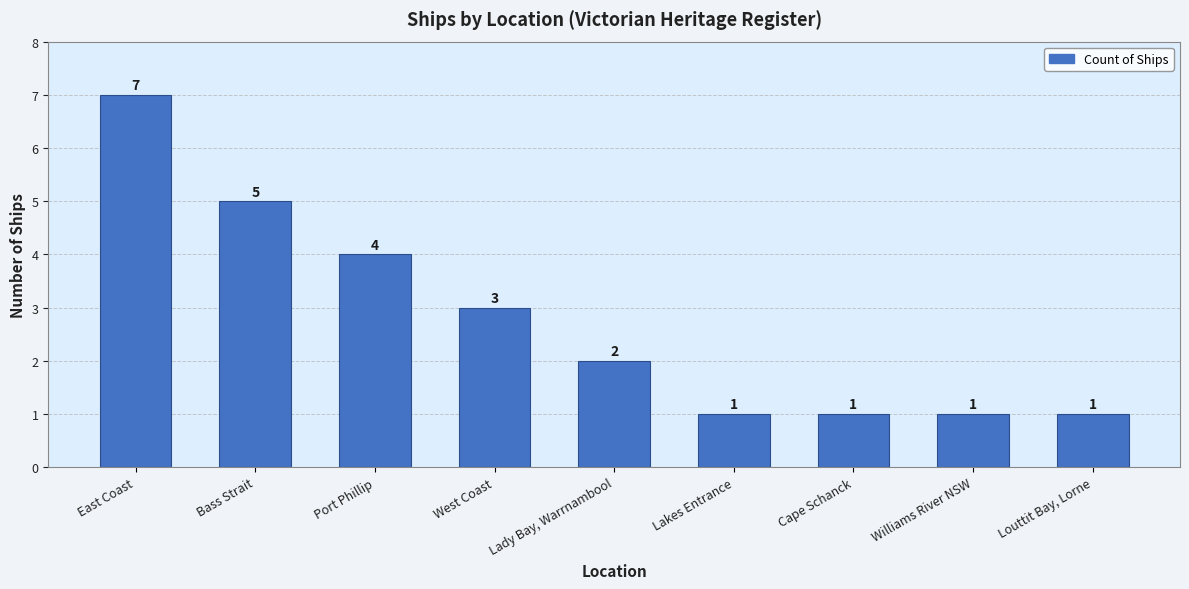

True or false: the data shows 3 at East Coast.

False